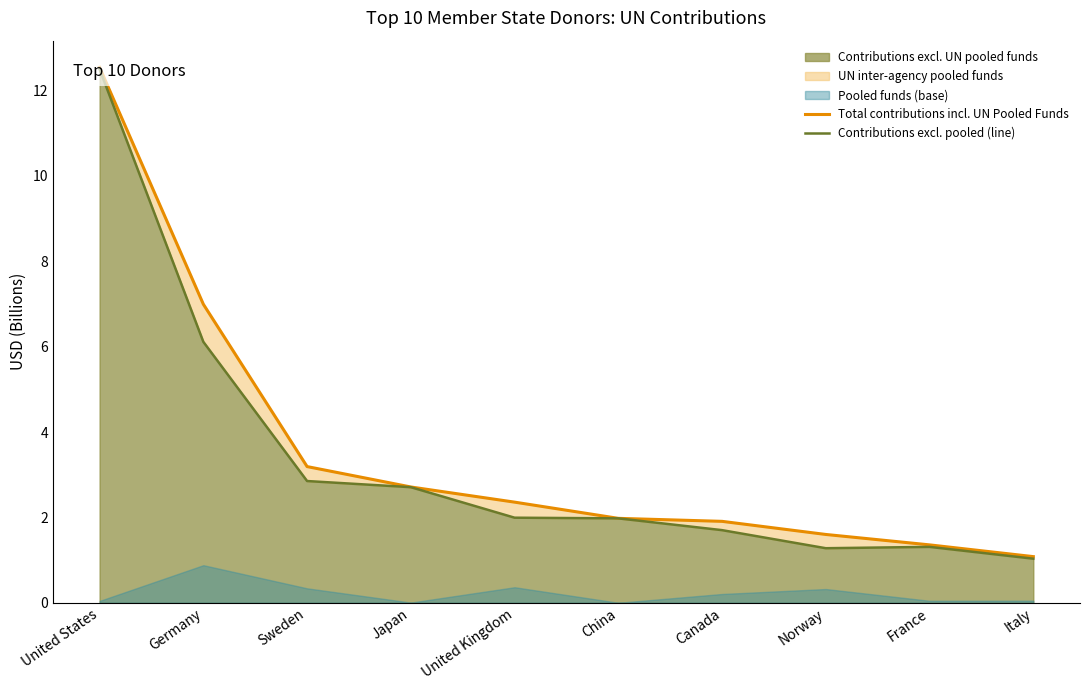

What is the label of the 9th point from the left?

France